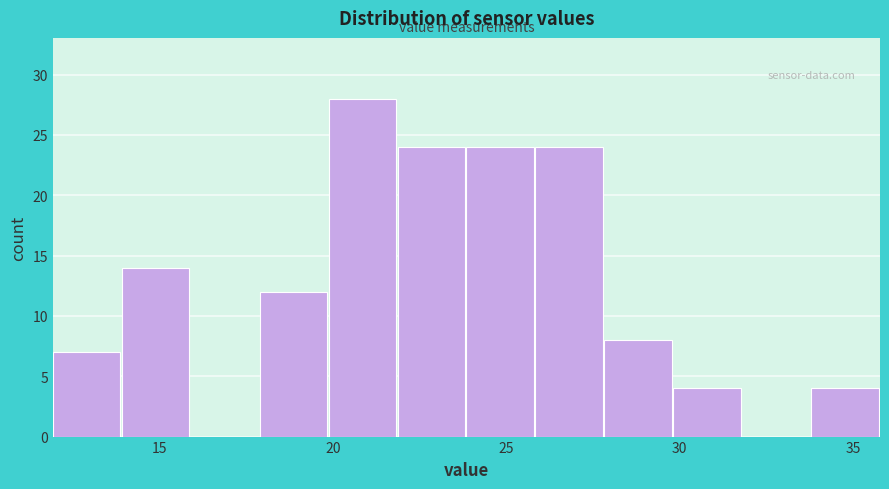

Around what value on the x-axis is the tallest bar? Give the approximate position of its centre, as read against the axis.

21.0